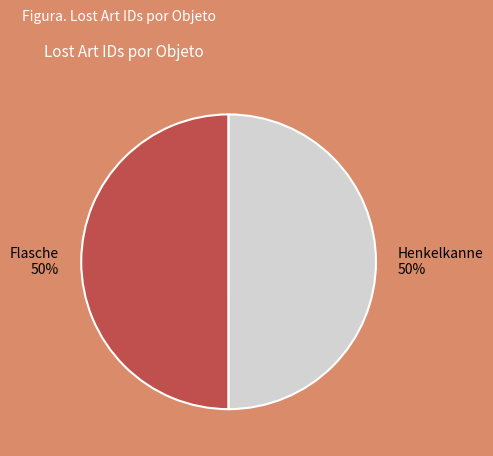

To the nearest percent, what is the average slice percentage?

50%